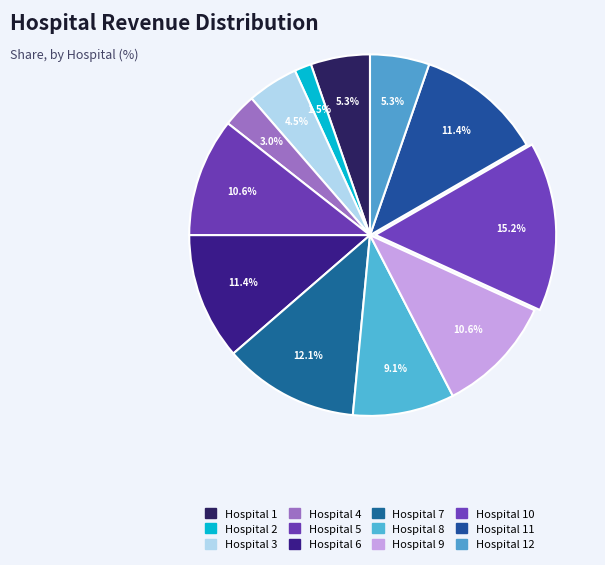

Count the number of slices in the pie.

12